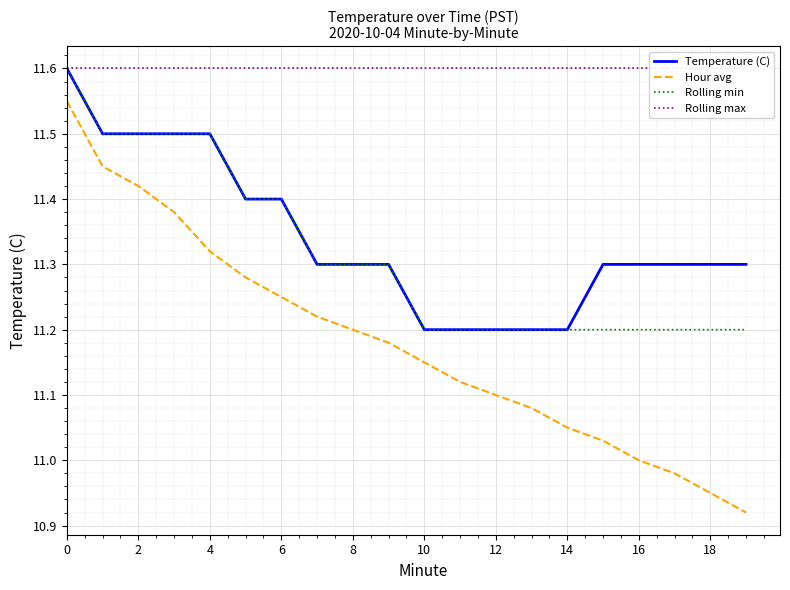

True or false: Hour avg and Temperature (C) cross at least once.

False